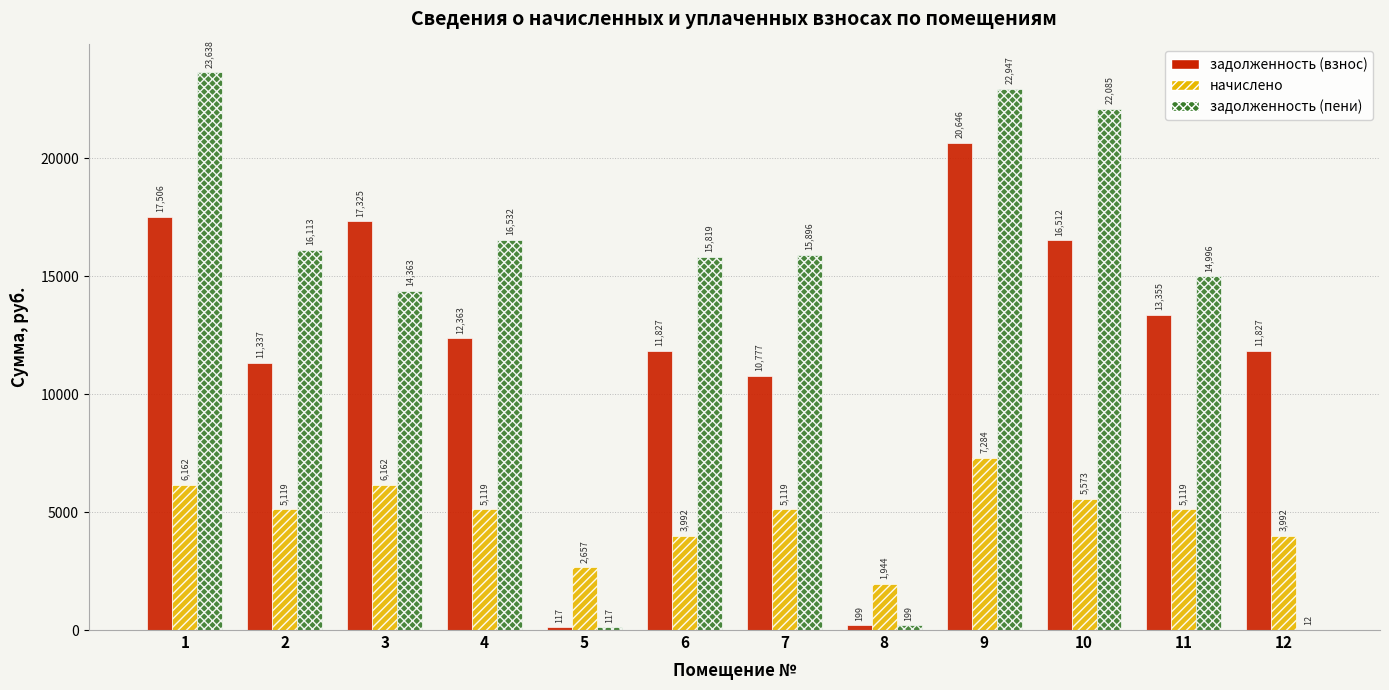

Is it true that задолженность (пени) equals 14362.8 at 3?

True